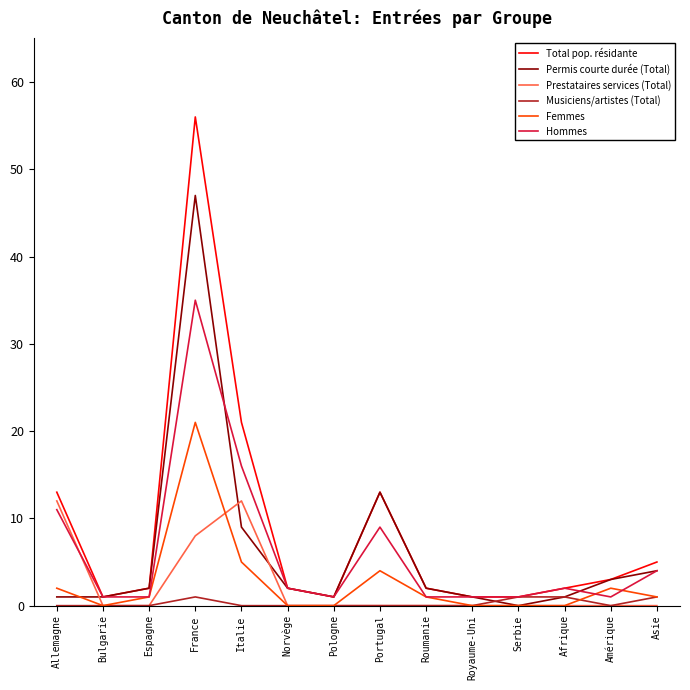

Is it true that Prestataires services (Total) equals 5 at Espagne?

False